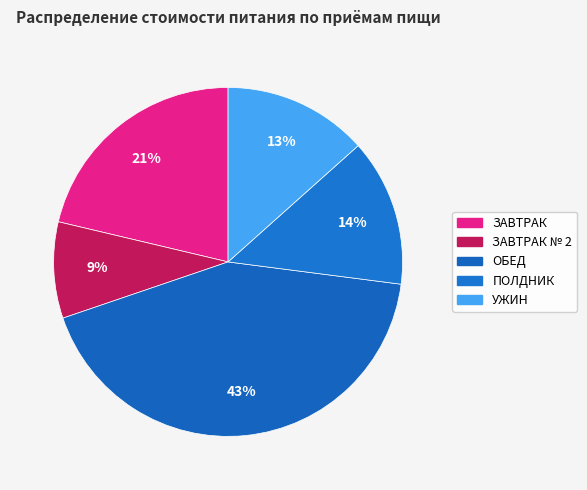

Count the number of slices in the pie.

5